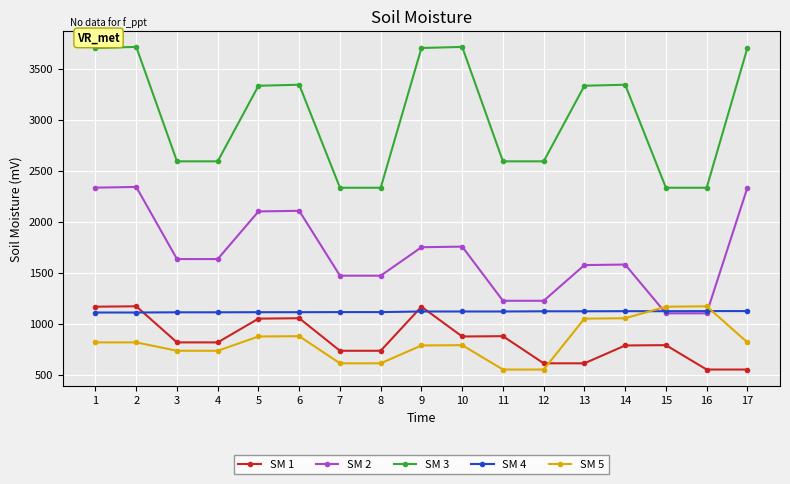

Count the number of categories in the chart.

17